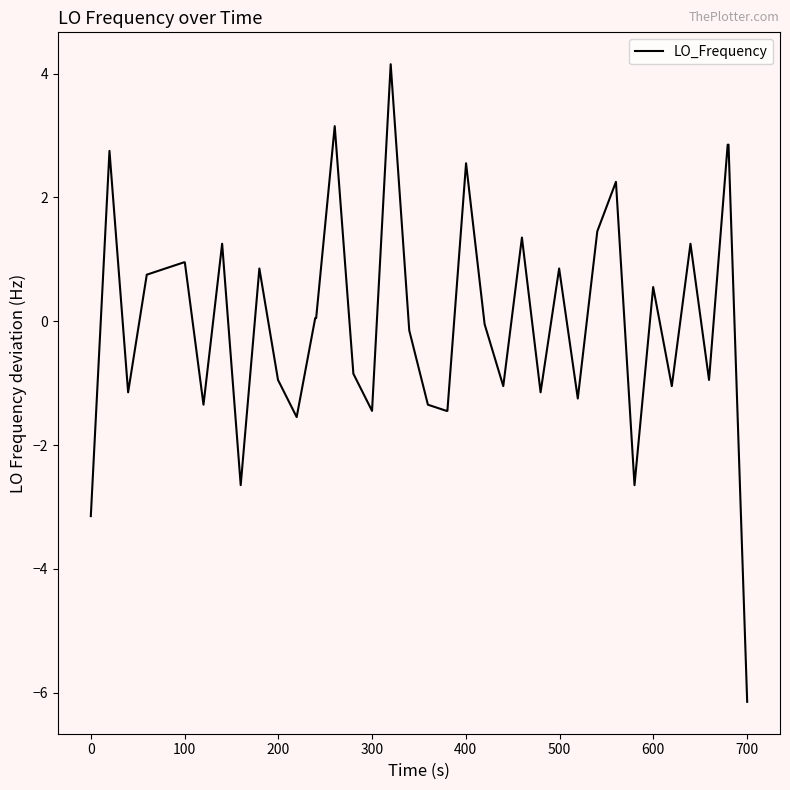

Does the chart display data point markers on the line(s)?

No